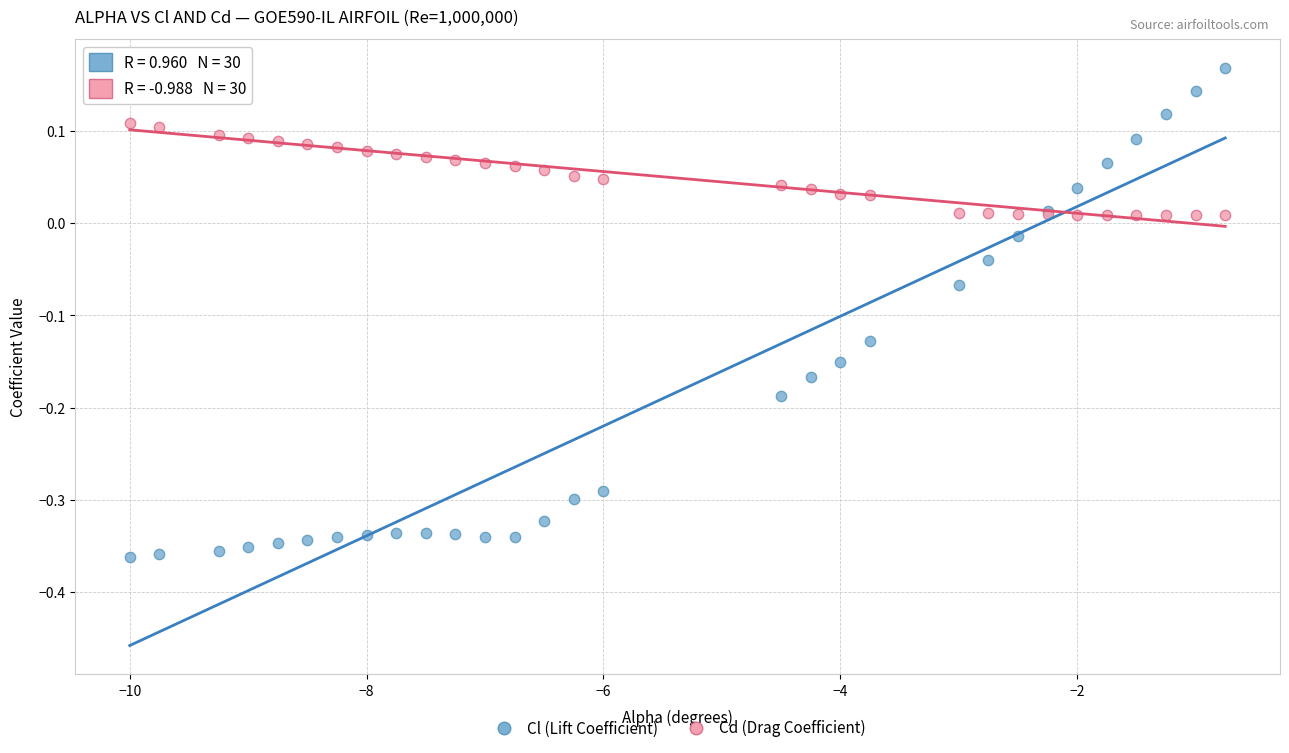

What is the X range (max minus min) for the scatter plot?

9.2